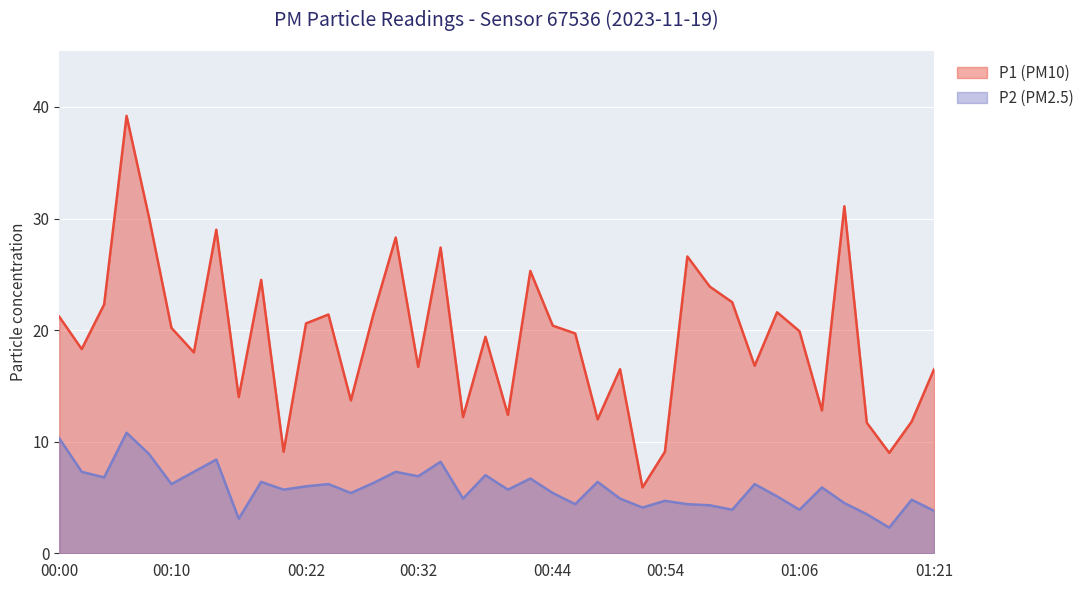

Where is the first local maximum for P1?

00:06